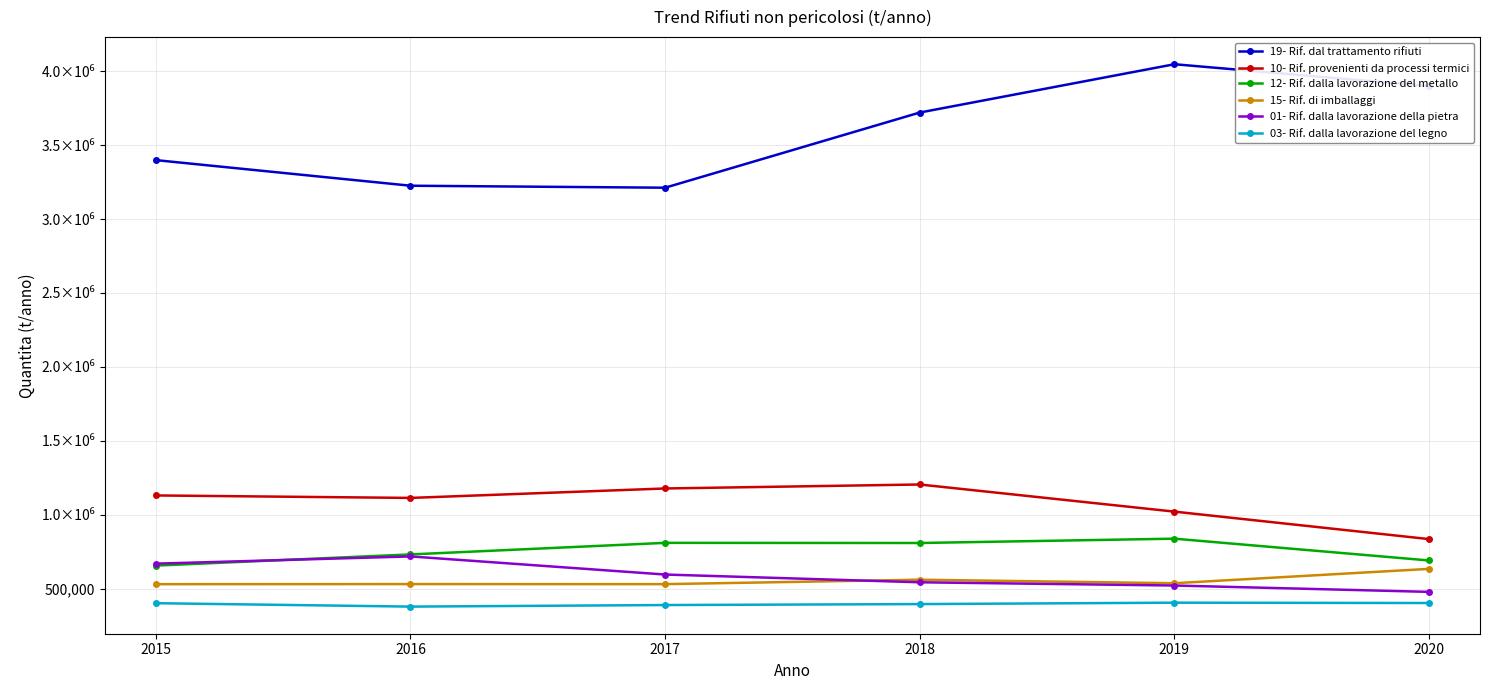

How many data points in 01- Rif. dalla lavorazione della pietra are above 595370?

2